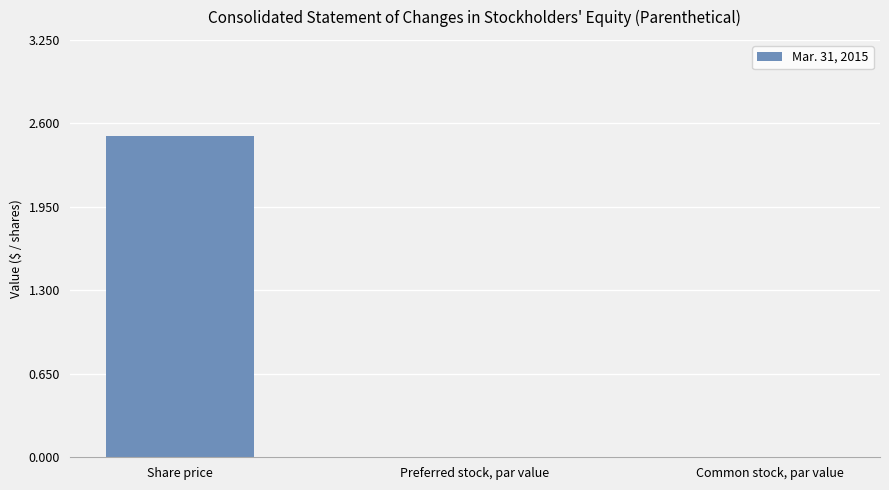

At which category does the chart reach its peak across all series?

Share price